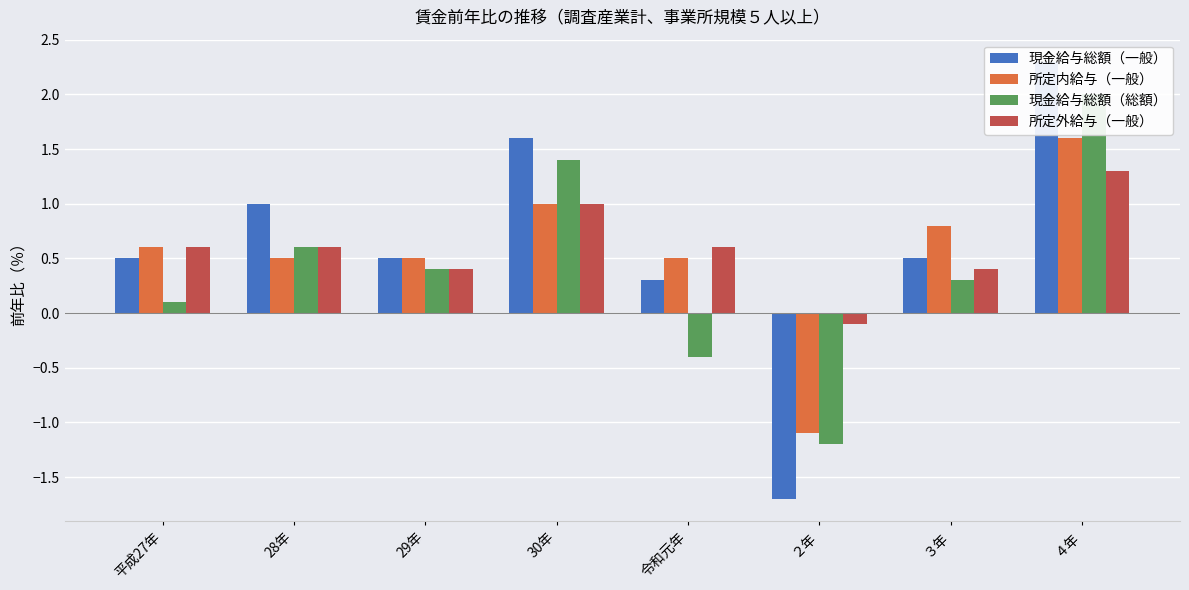

True or false: 現金給与総額（一般） has a value of 1.0 at 28年.

True